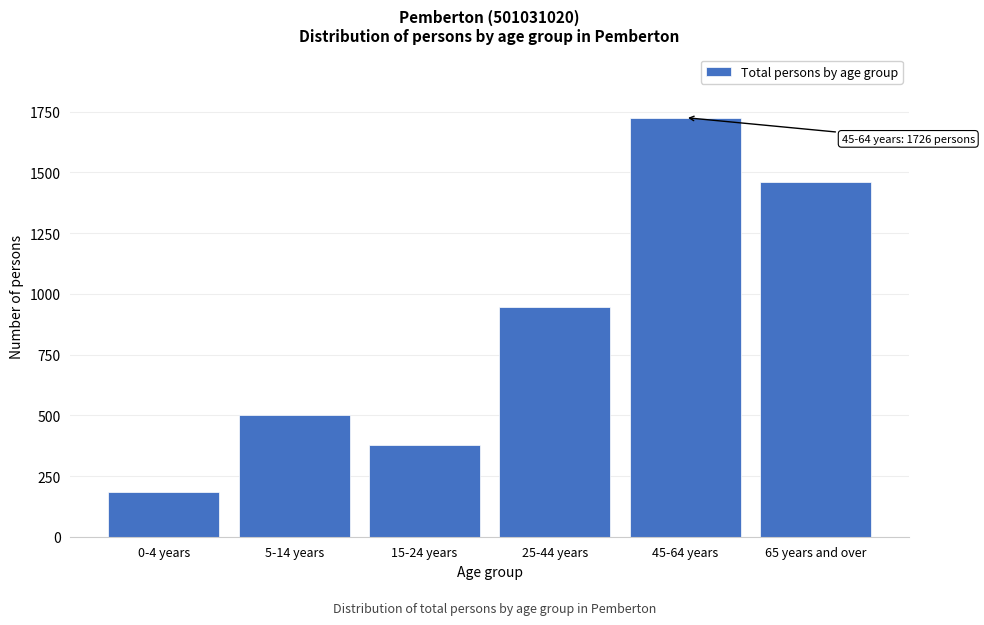

Reading right to left, transcribe all the data shown in this chart.

65 years and over=1459	45-64 years=1726	25-44 years=944	15-24 years=377	5-14 years=503	0-4 years=185